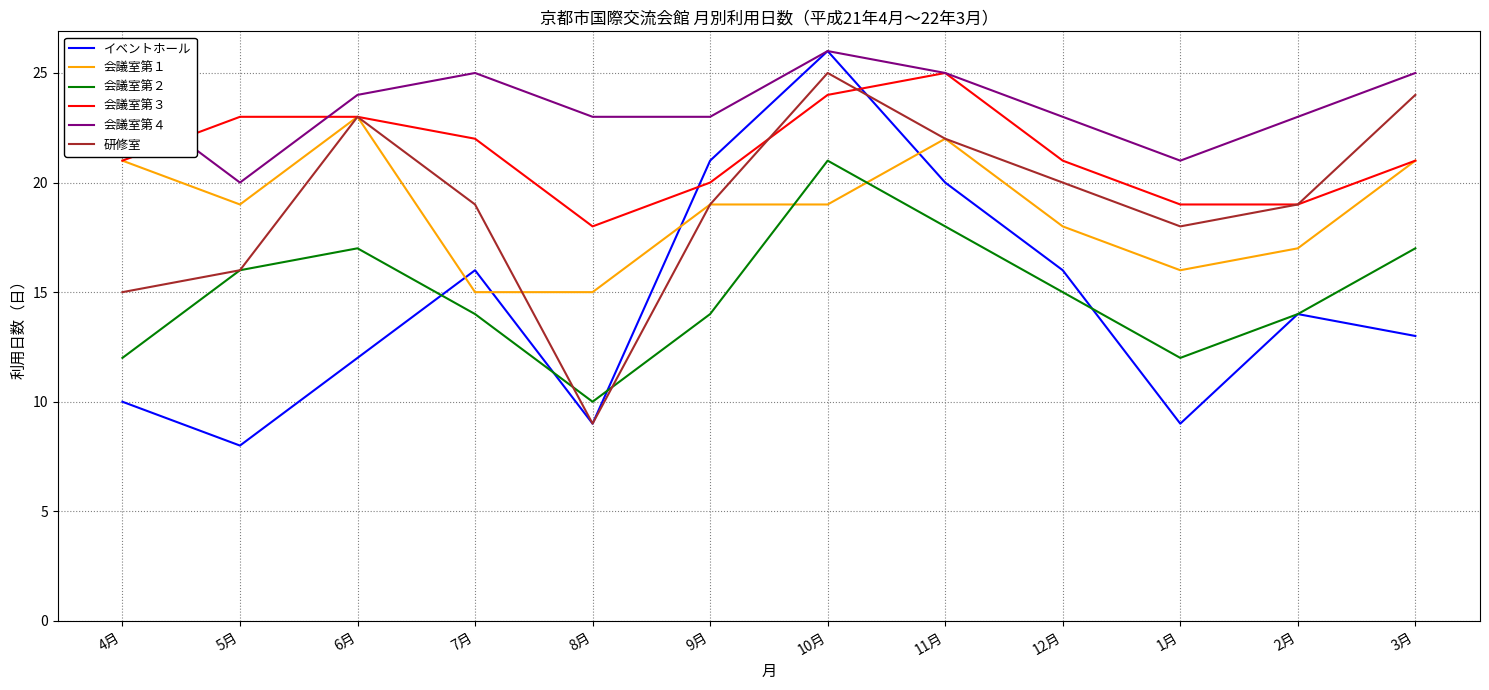

What is the approximate value of 会議室第４ at 2月?

23